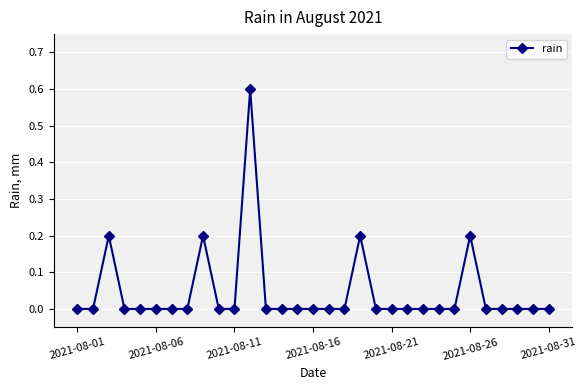

What is the value of the 19th point from the left?

0.2